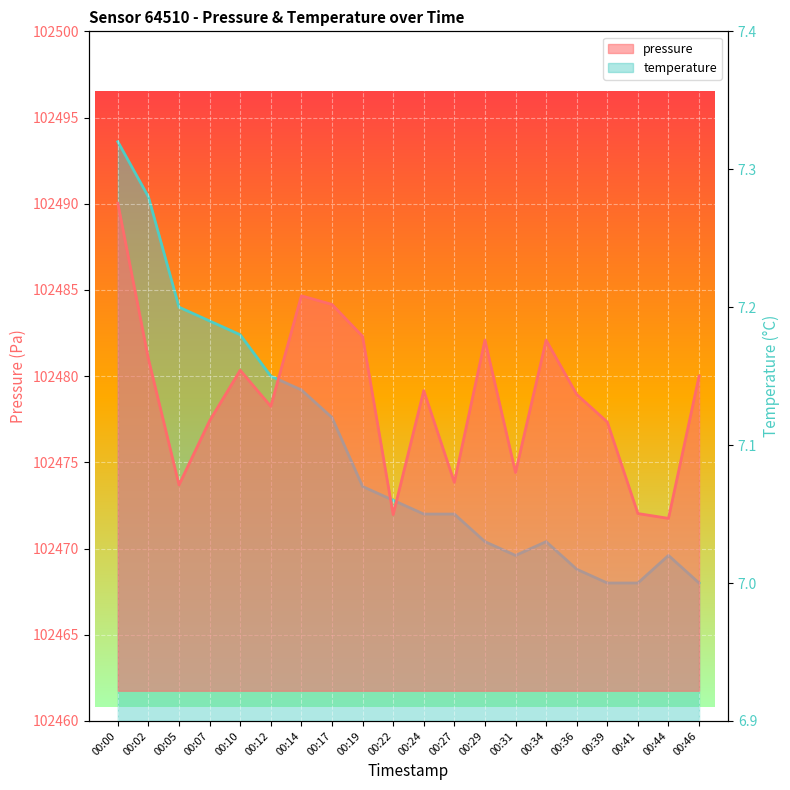

At how many categories does at least one series exceed 66392?

20